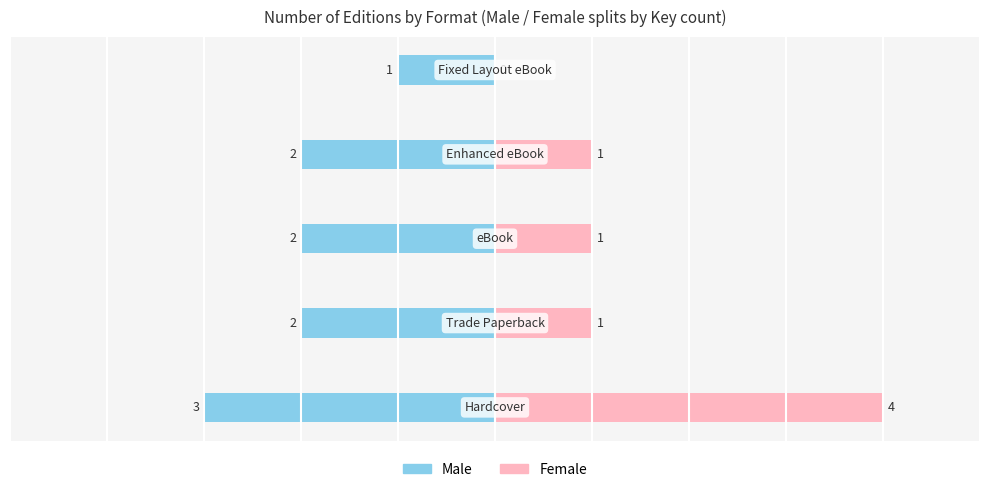

What is the difference between the maximum and minimum values in the Female series?

4